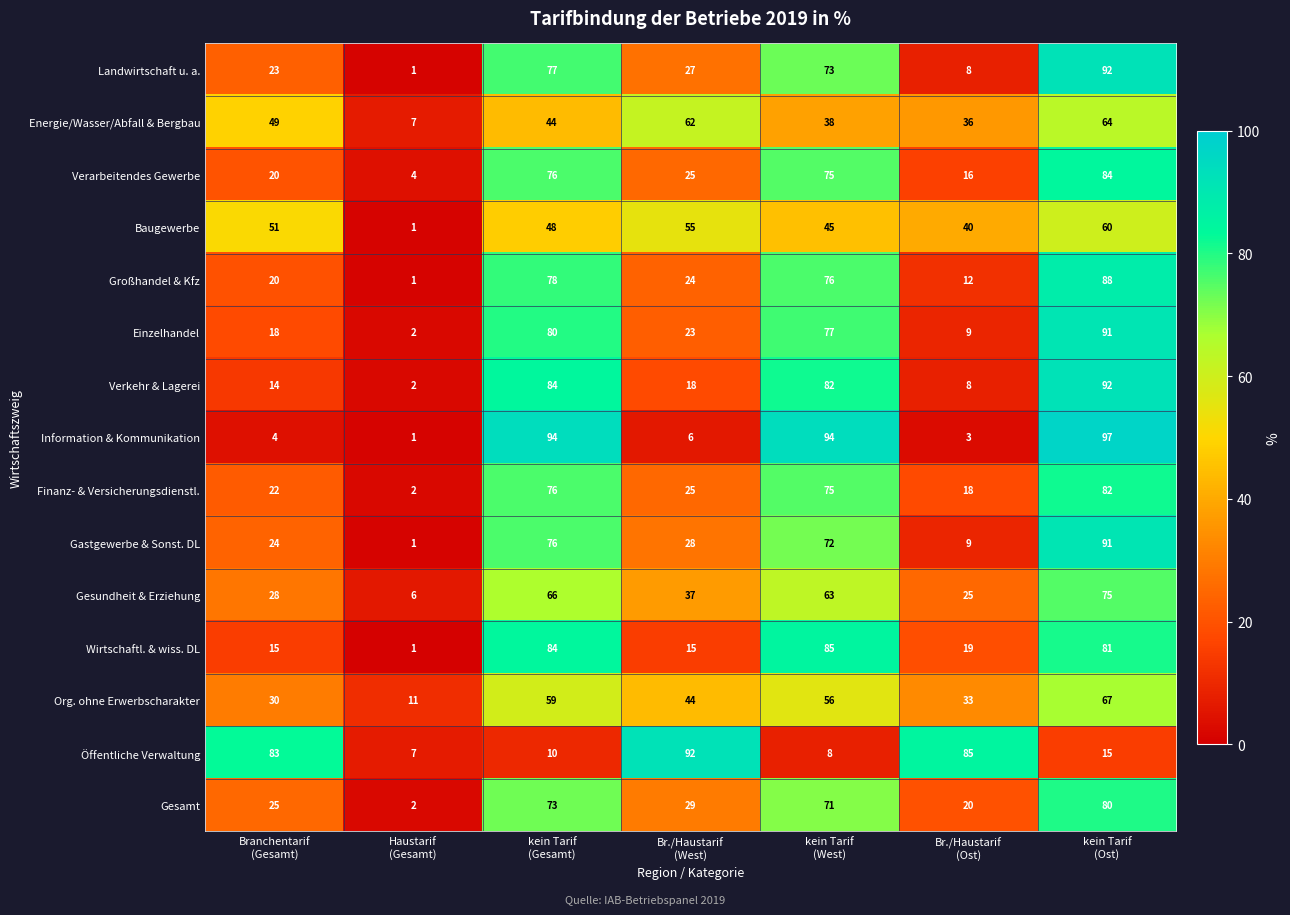

What is the total value across all series at Br./Haustarif
(West)?

510